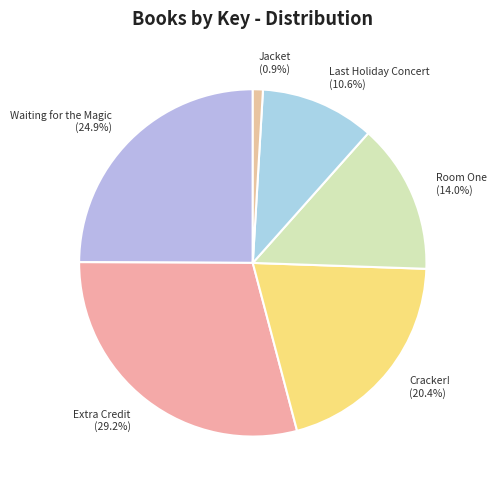

What percentage is the Waiting for the Magic slice, to the nearest percent?

25%